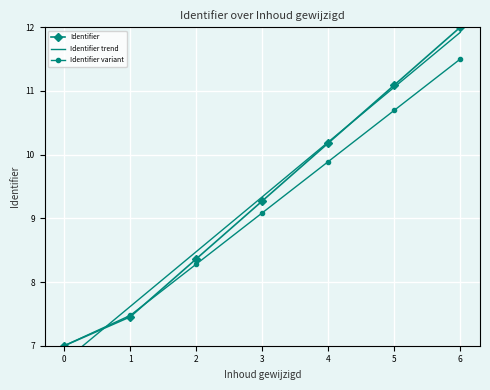

The value of Identifier trend at 1 is 12.6. True or false?

False